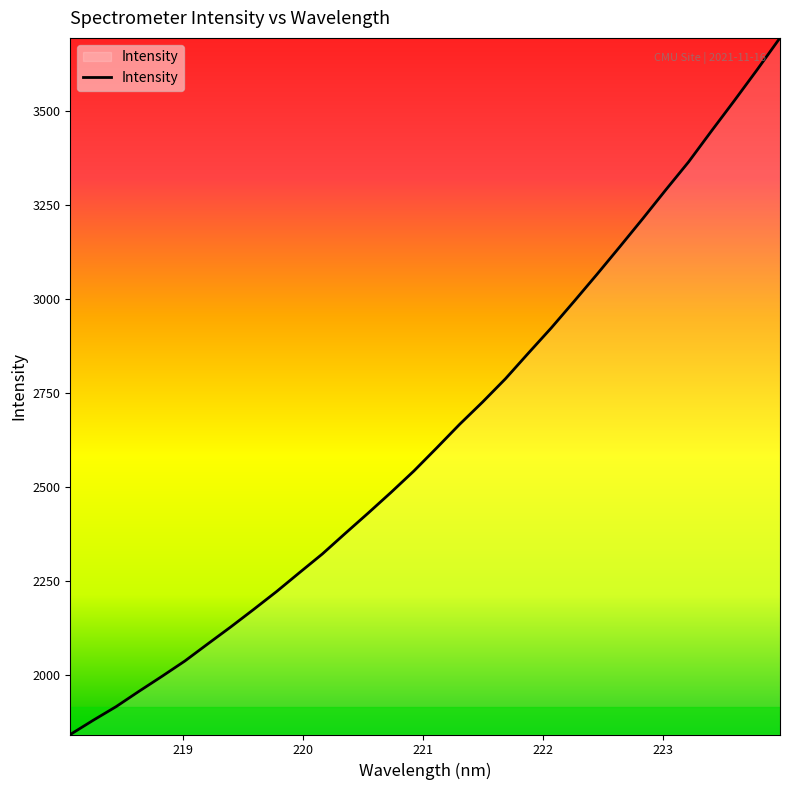

What is the minimum value shown in the chart?

1841.2